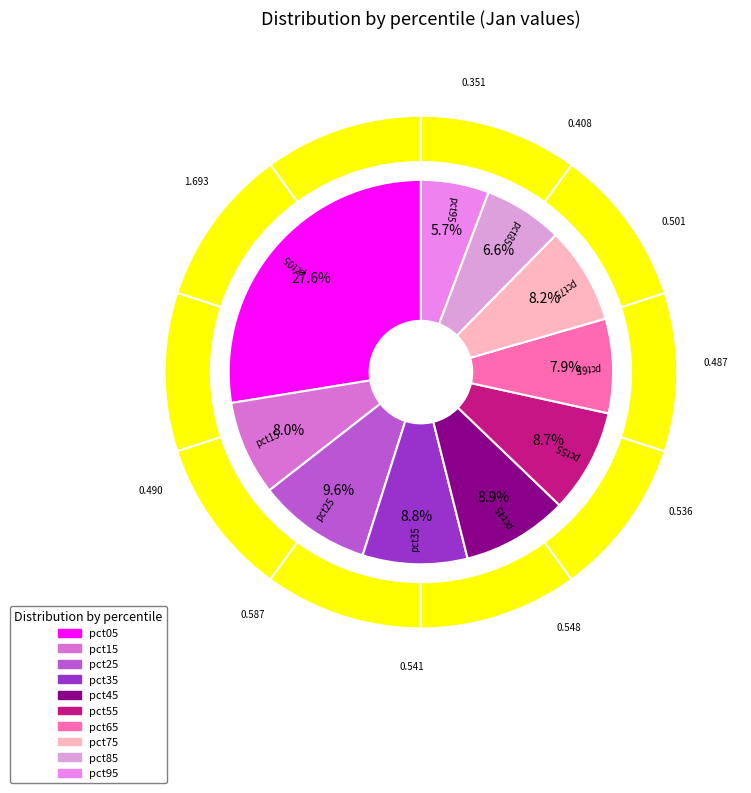

Is the sum of pct65 and pct95 greater than half?

No